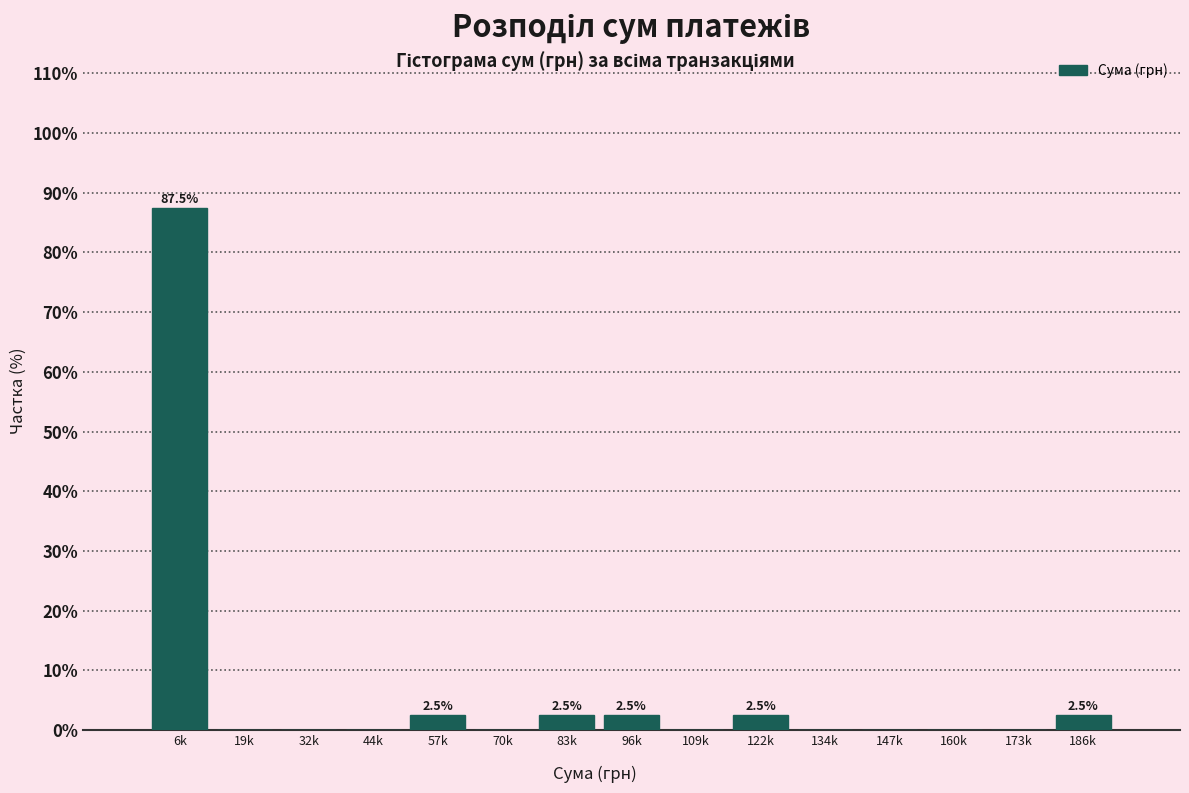

Reading right to left, extract all data points from this chart.

186k=2.5	173k=0.0	160k=0.0	147k=0.0	134k=0.0	122k=2.5	109k=0.0	96k=2.5	83k=2.5	70k=0.0	57k=2.5	44k=0.0	32k=0.0	19k=0.0	6k=87.5